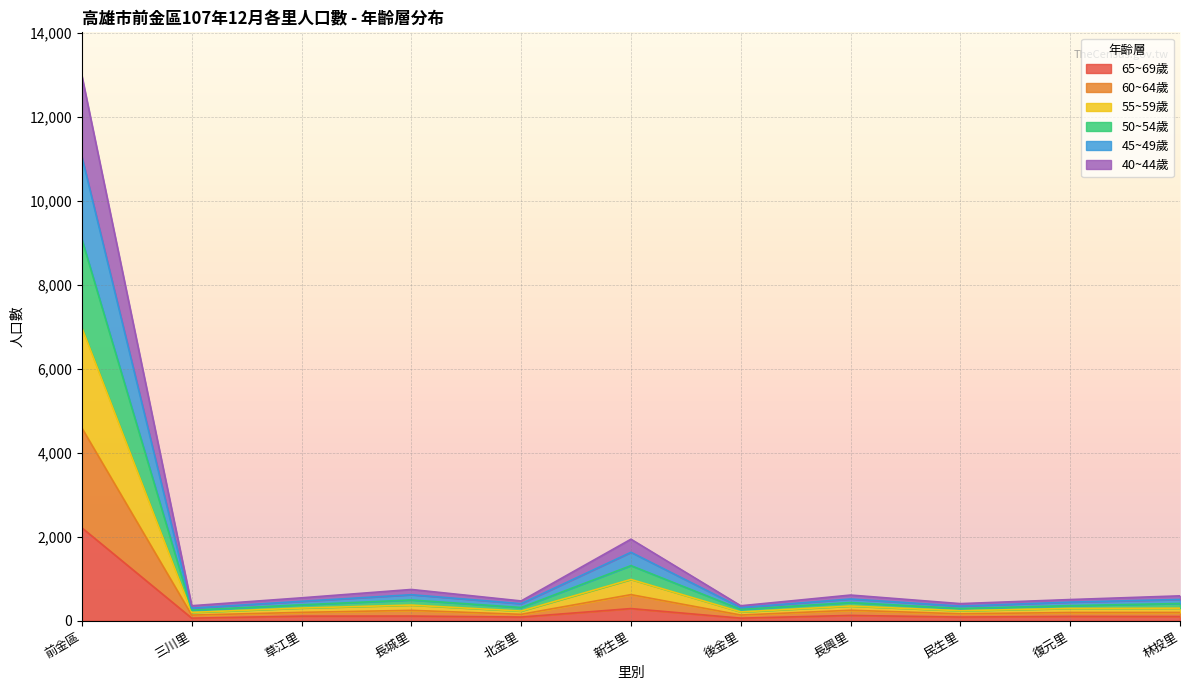

Rank the categories by 60~64歲 value from highest to lowest.

前金區, 新生里, 長城里, 長興里, 草江里, 林投里, 復元里, 民生里, 北金里, 後金里, 三川里